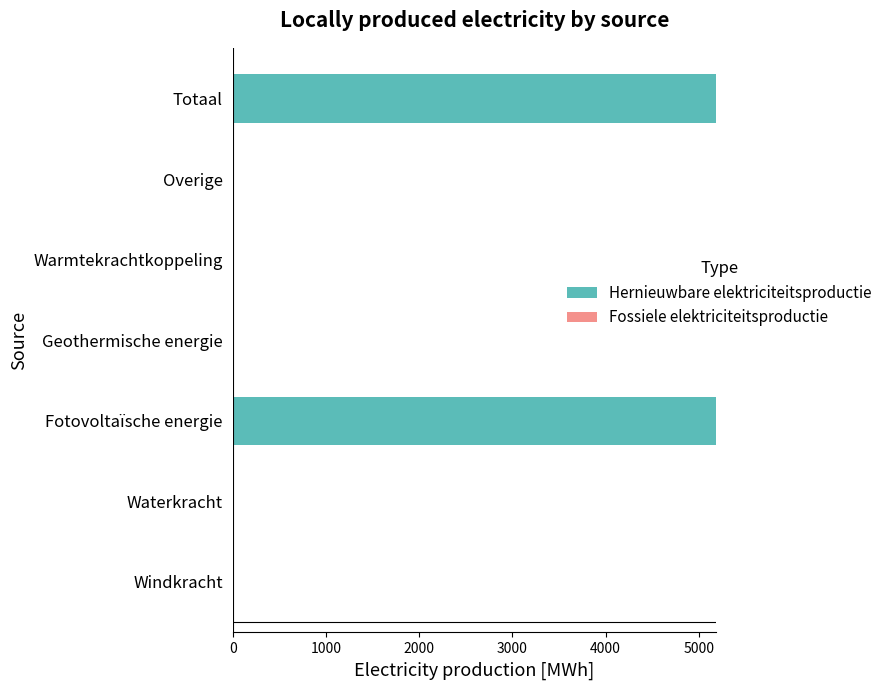

The value at Windkracht is 0.0. True or false?

True